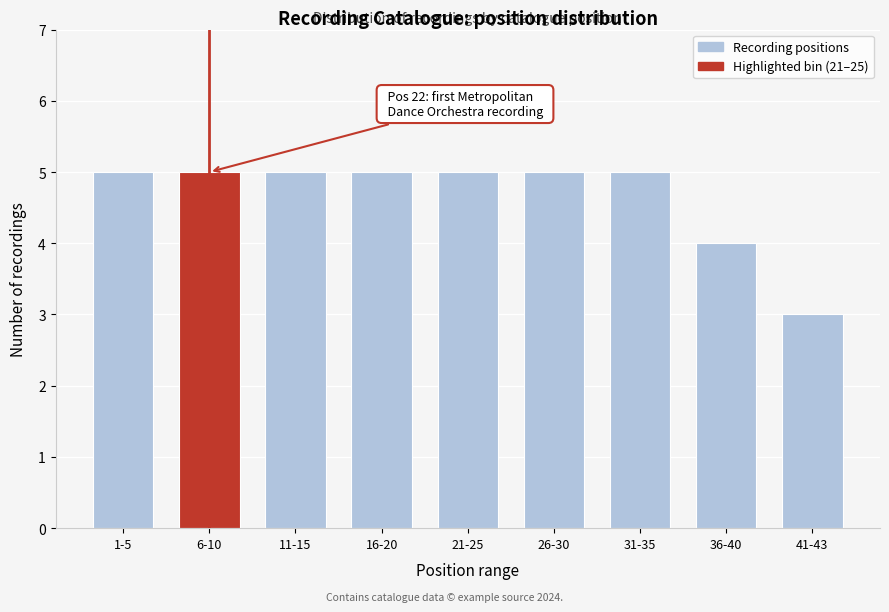

Reading left to right, what are all the values shown in this chart?

1-5=5	6-10=5	11-15=5	16-20=5	21-25=5	26-30=5	31-35=5	36-40=4	41-43=3